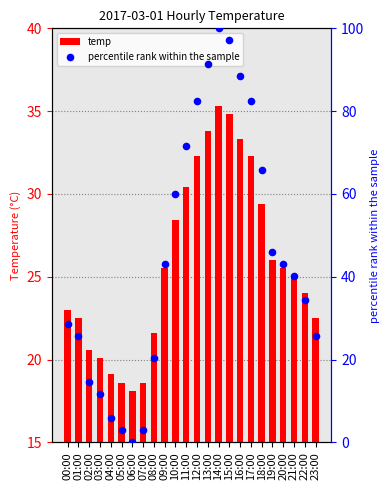

Which series reaches the maximum Y coordinate?

percentile rank within the sample